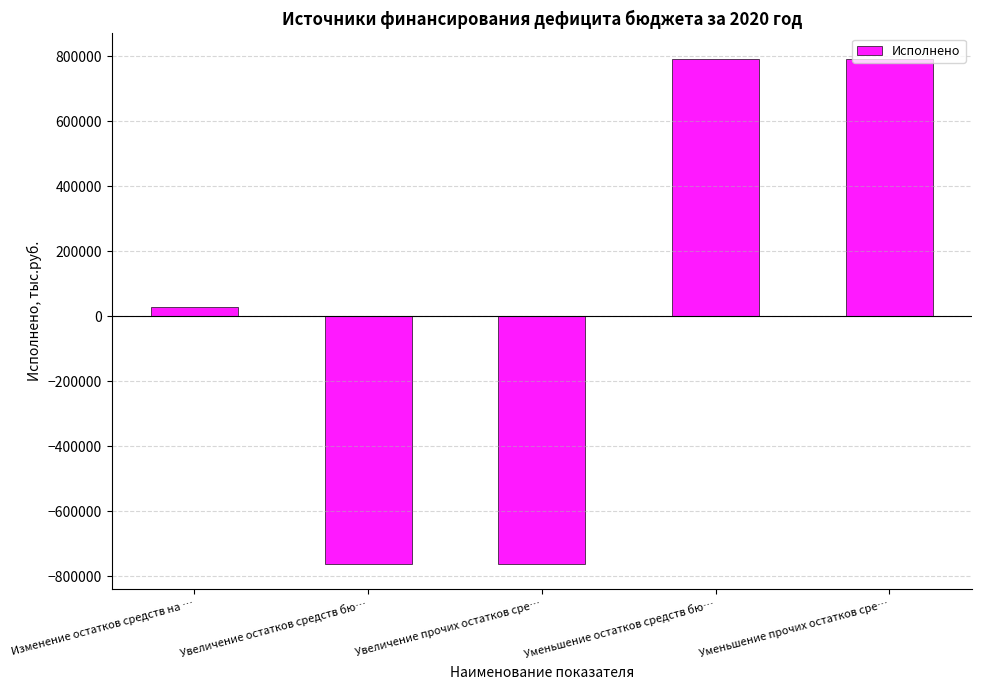

The value at Увеличение остатков средств бю… is -1051949.6. True or false?

False